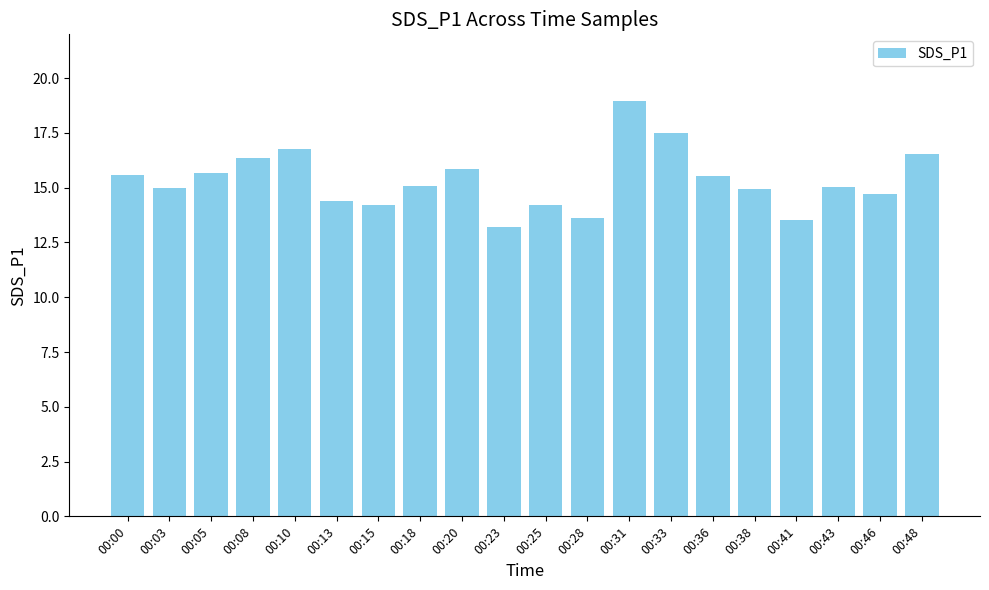

What is the sum of the values at 00:43 and 00:46?

29.8